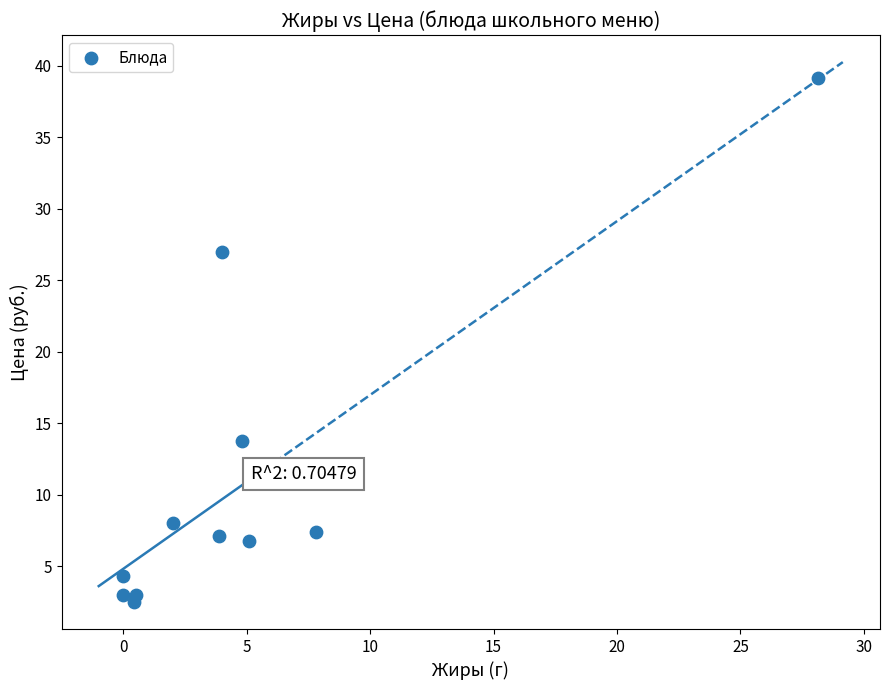

What Y value in the scatter plot is closest to 20?

13.8